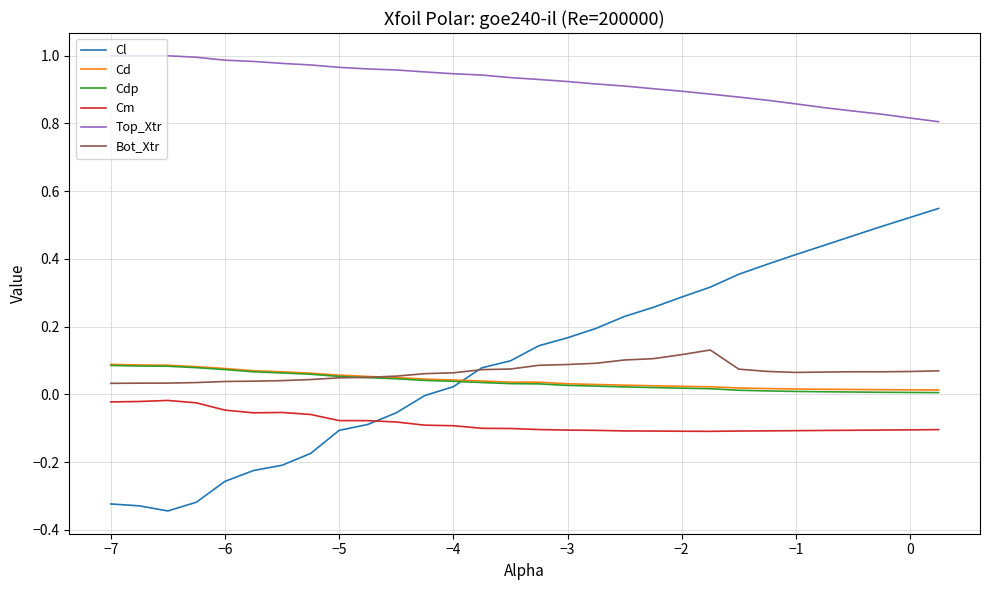

True or false: Top_Xtr and Cm cross at least once.

False